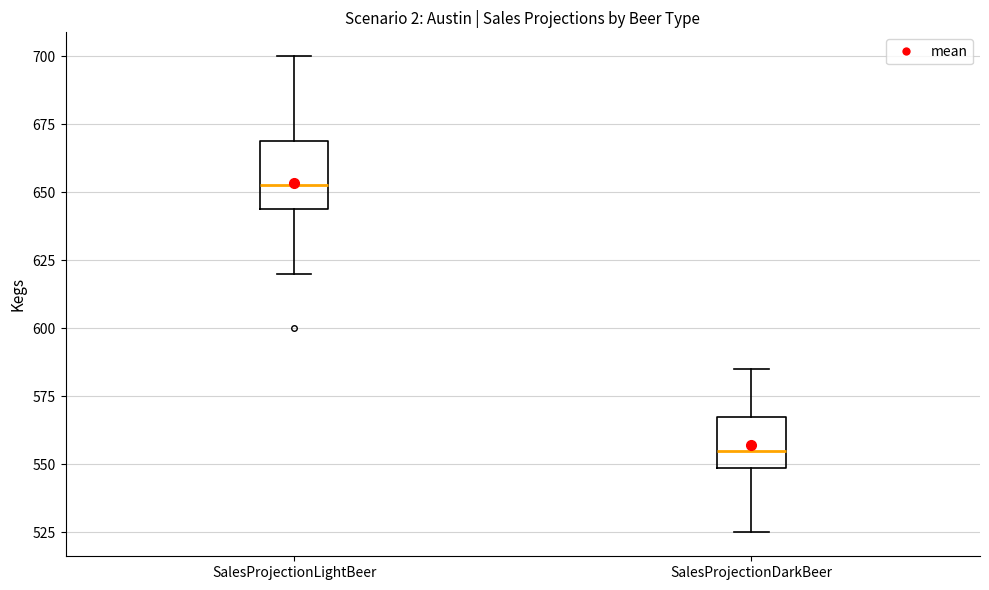

Where does the lower whisker of the box for SalesProjectionLightBeer end on the y-axis? The values are not printed on the chart, so give them approximately, as read against the axis.

620